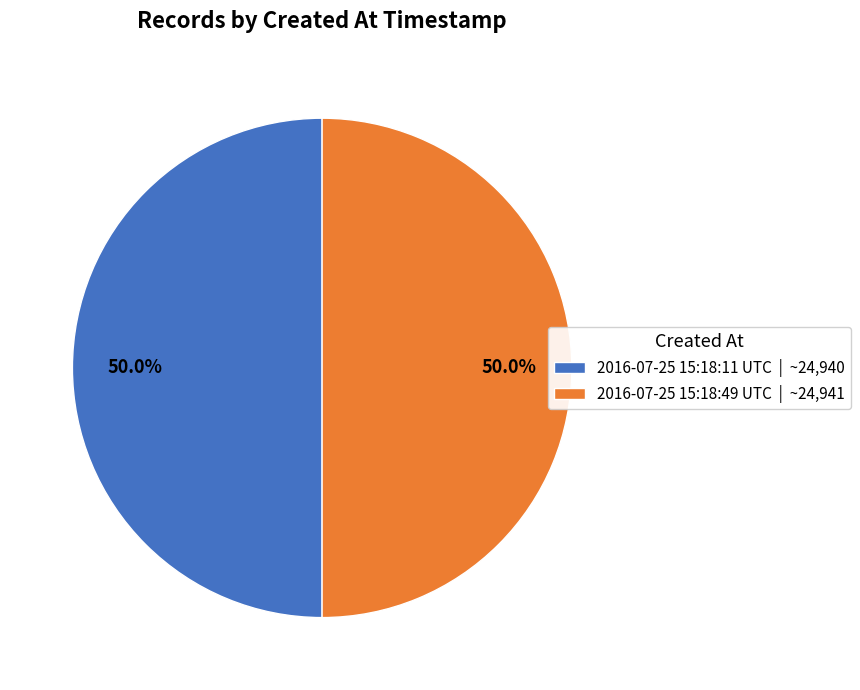

Do 2016-07-25 15:18:49 UTC and 2016-07-25 15:18:11 UTC together represent more than half of the pie?

Yes